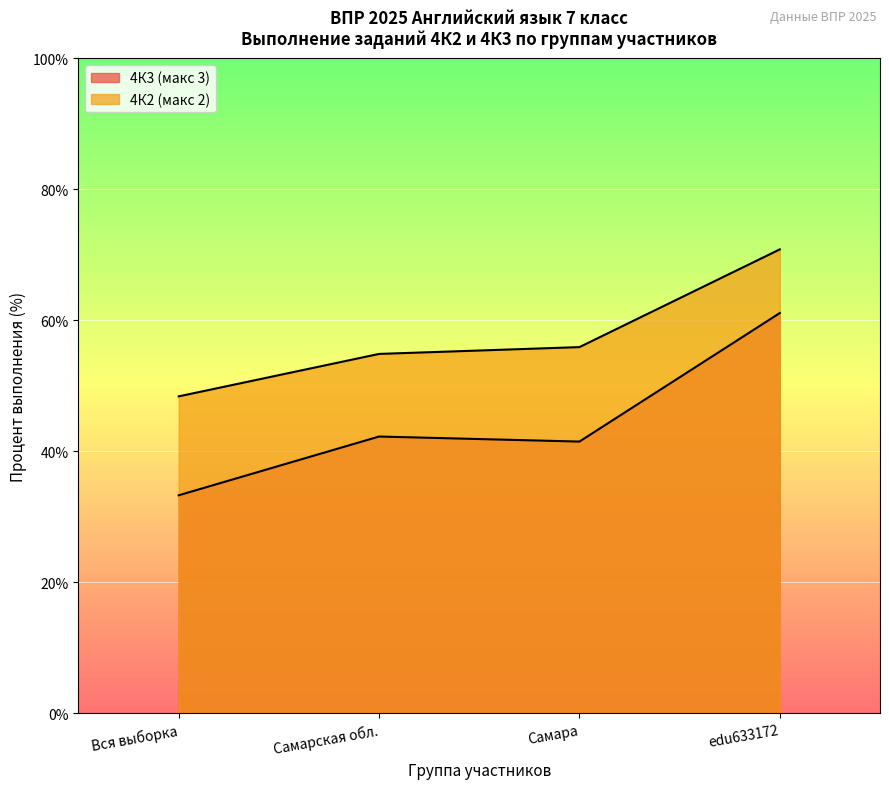

Is the value of 4К2 (макс 2) at Самара greater than the value of 4К3 (макс 3) at edu633172?

No